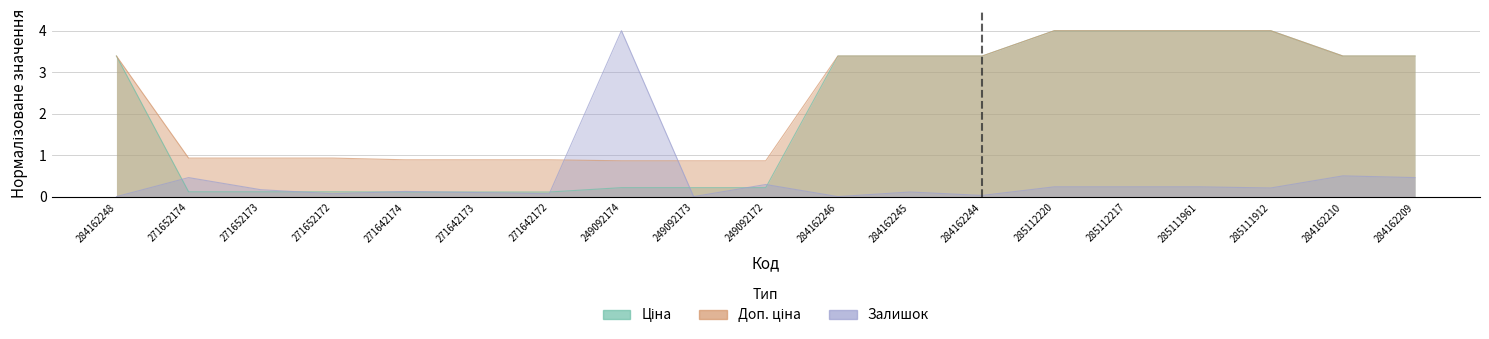

True or false: Ціна has more than 0 points higher than both neighbors.

False